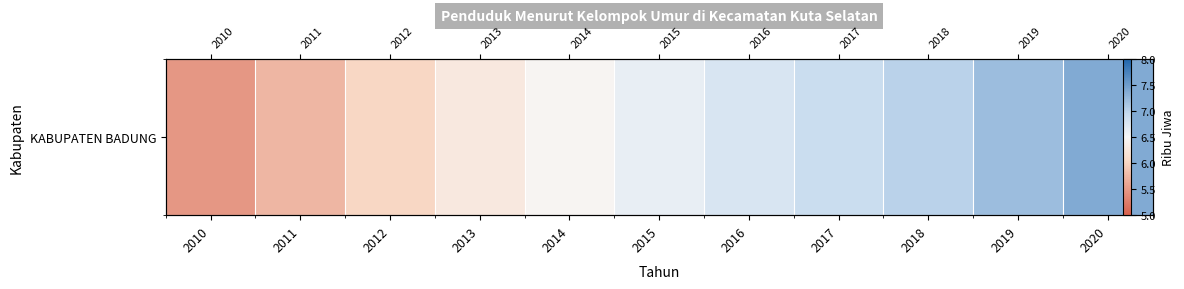

List the labels in order of value, largest first.

2020, 2019, 2018, 2017, 2016, 2015, 2014, 2013, 2012, 2011, 2010